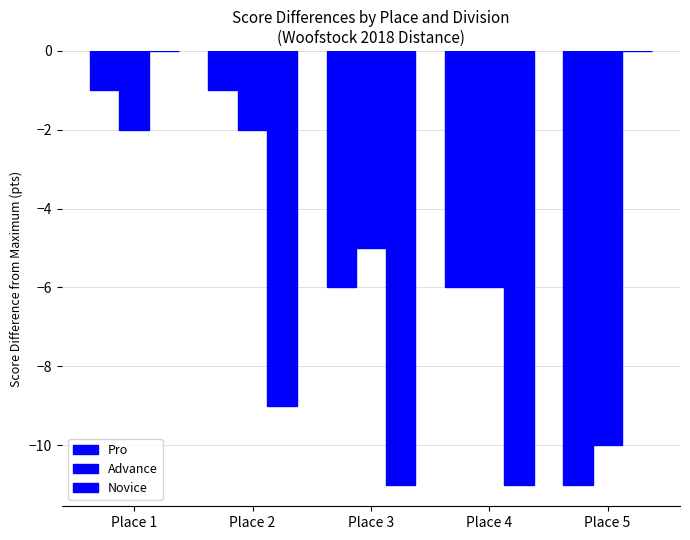

At how many categories does at least one series exceed -6?

4